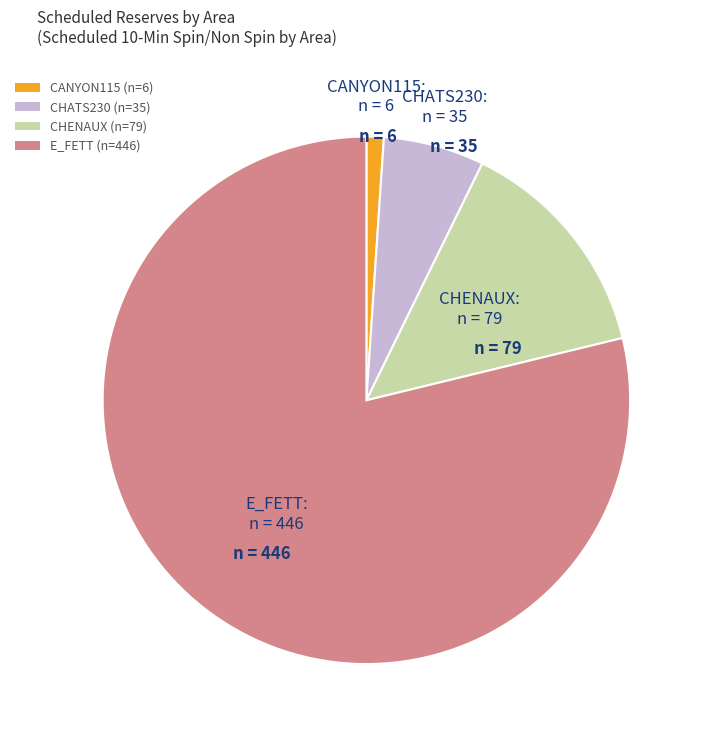

Approximately how many times larger is the value at CHATS230 (n=35) compared to CANYON115 (n=6)?

5.8